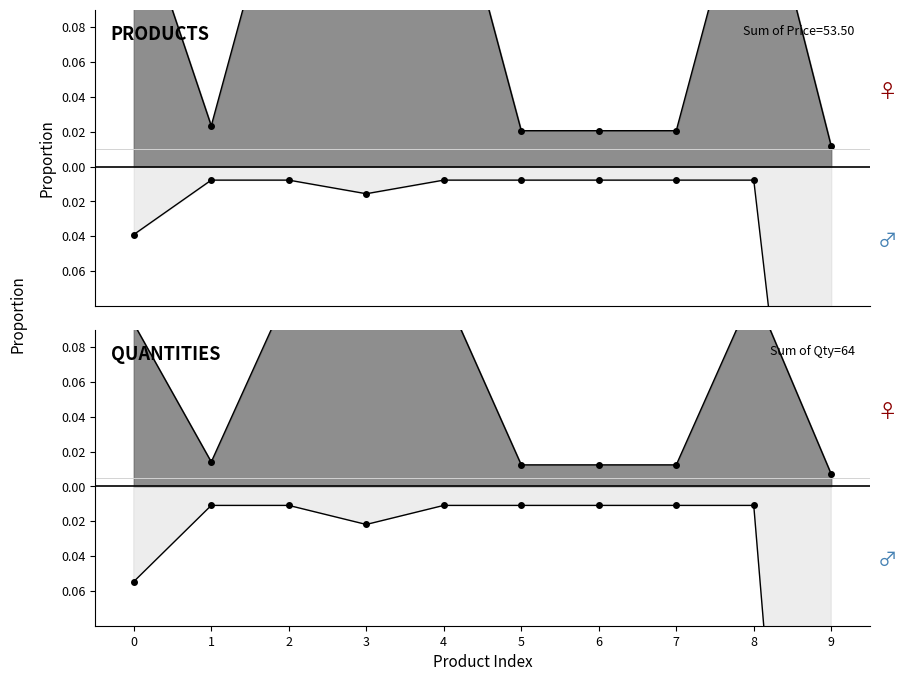

List the series in order of their peak value, lowest first.

Quantity, Price